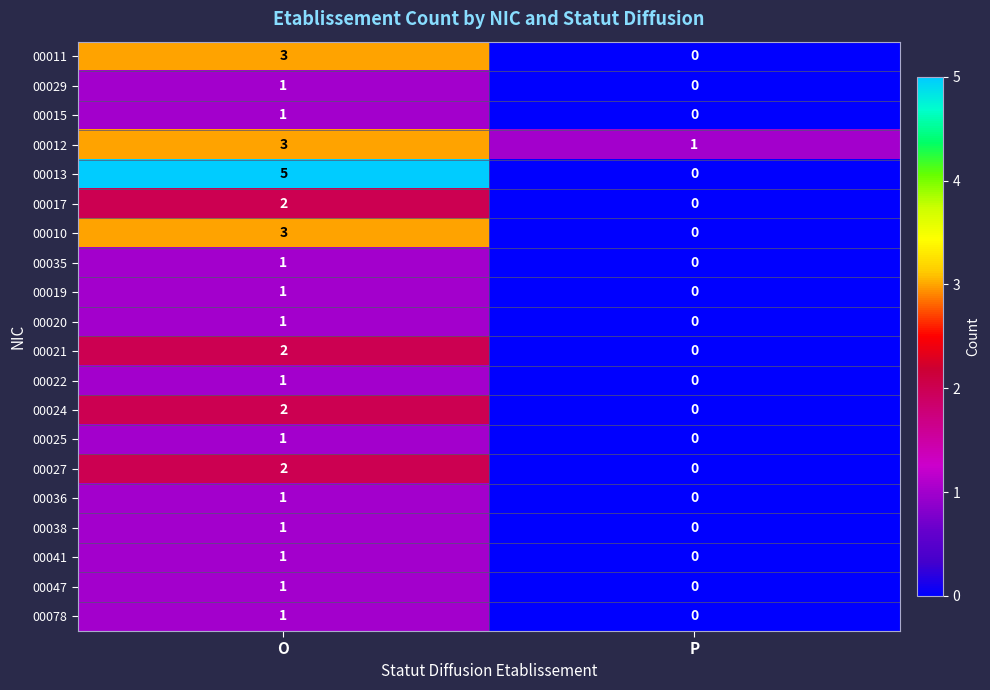

True or false: 00041 has a value of 2 at O.

False